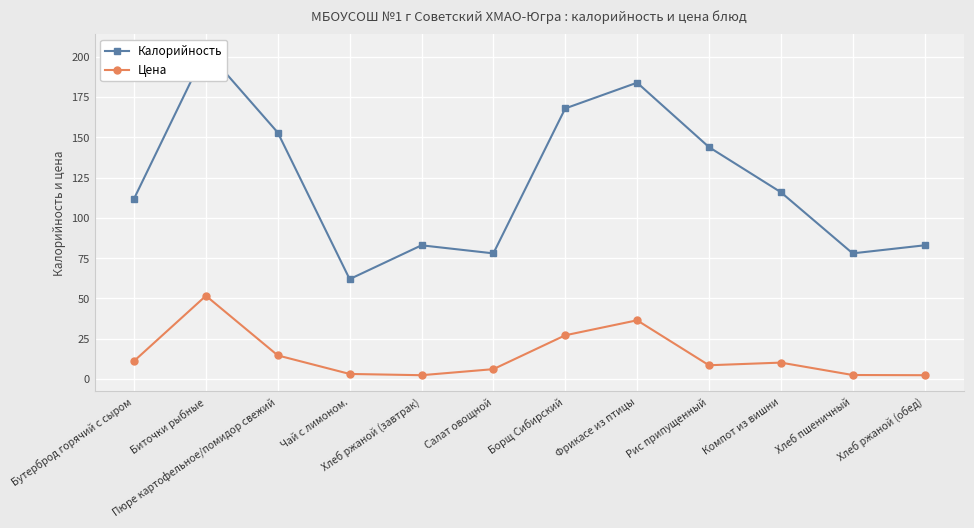

At which label does Цена first exceed 10?

Бутерброд горячий с сыром